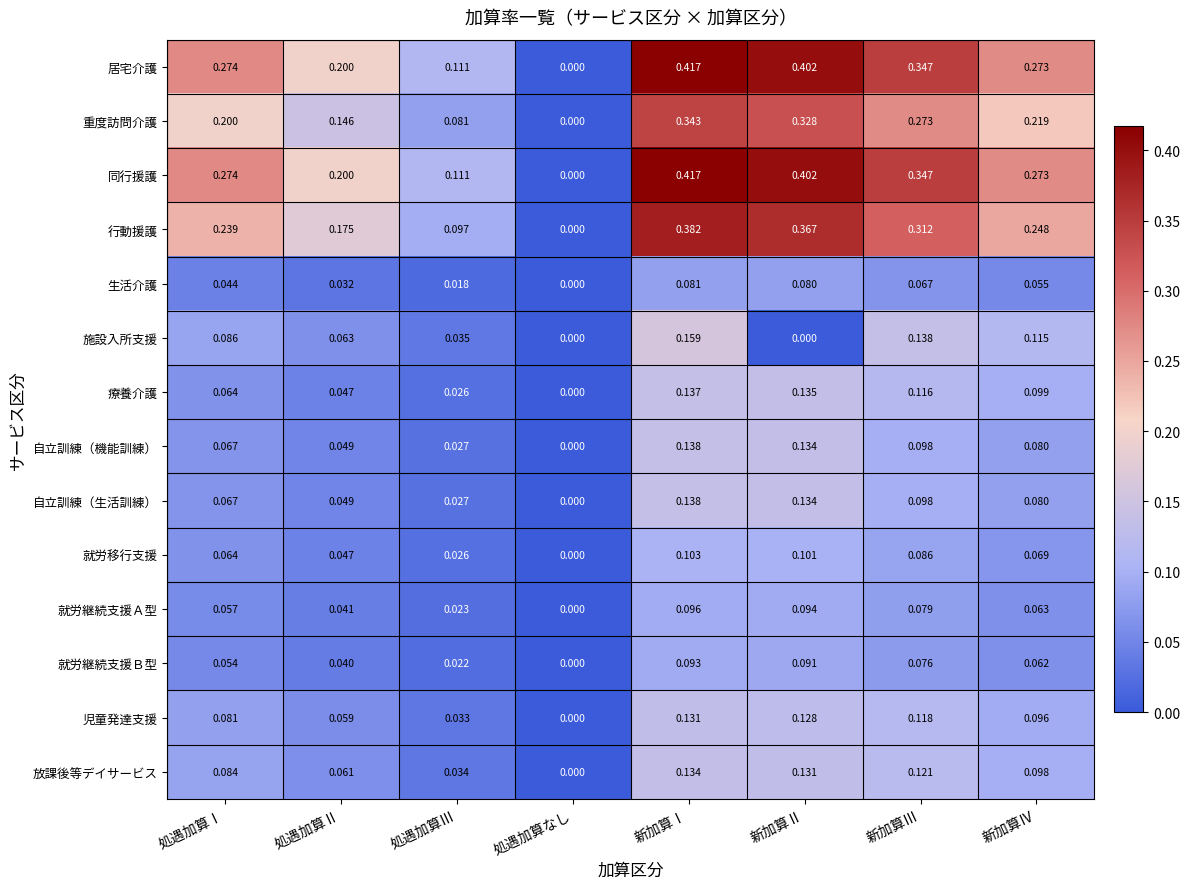

Is the value of 児童発達支援 at 新加算Ⅱ greater than the value of 居宅介護 at 新加算Ⅰ?

No